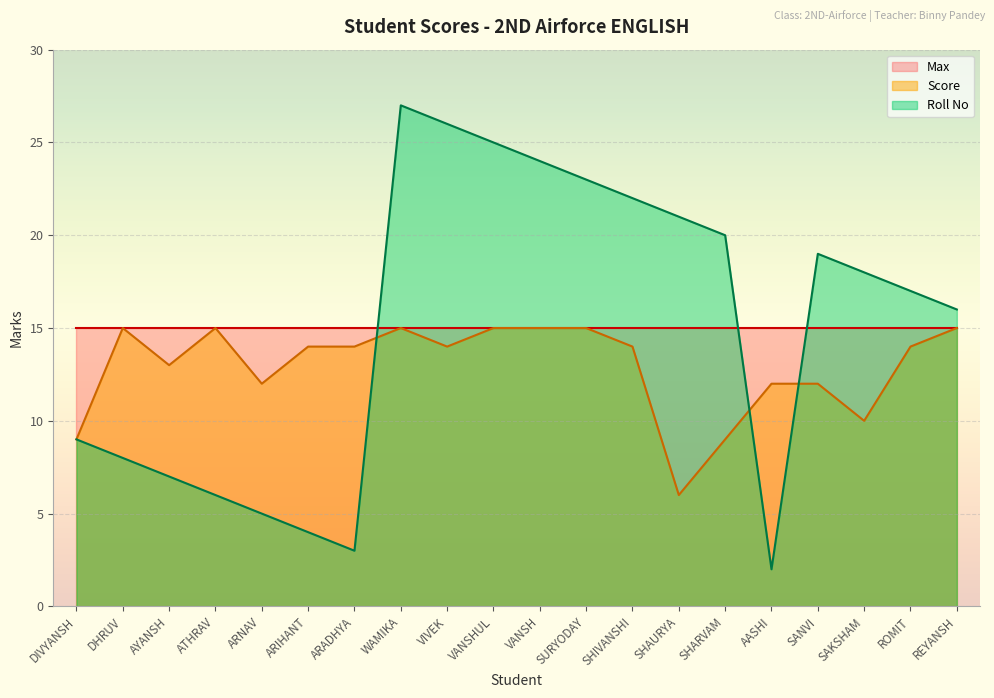

List the labels in order of Roll No value, smallest first.

AASHI, ARADHYA, ARIHANT, ARNAV, ATHRAV, AYANSH, DHRUV, DIVYANSH, REYANSH, ROMIT, SAKSHAM, SANVI, SHARVAM, SHAURYA, SHIVANSHI, SURYODAY, VANSH, VANSHUL, VIVEK, WAMIKA